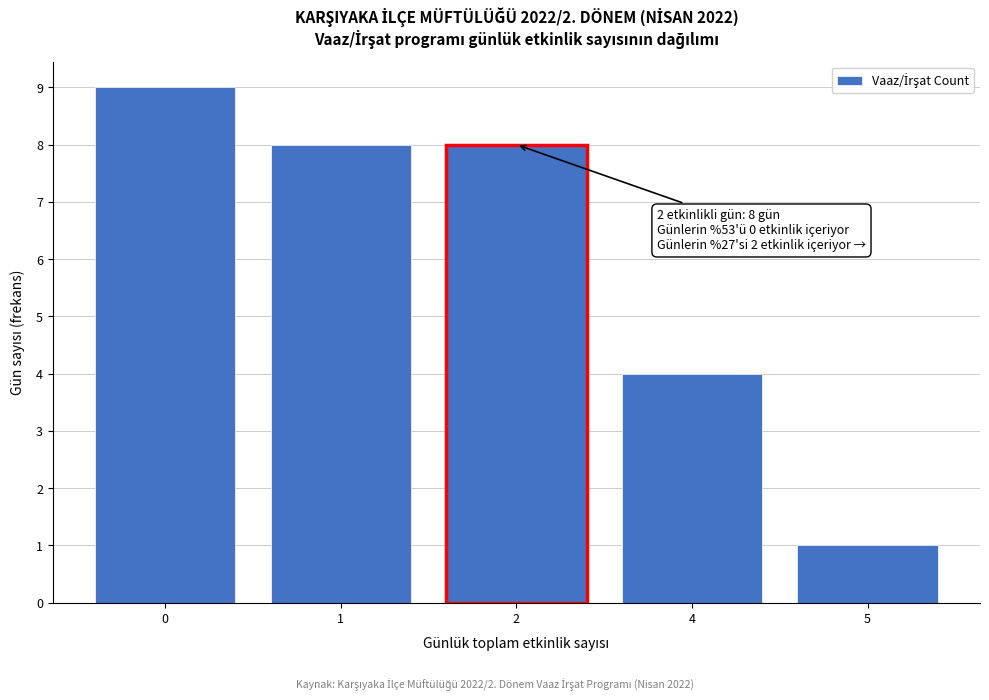

Reading right to left, transcribe all the data shown in this chart.

1	4	8	8	9